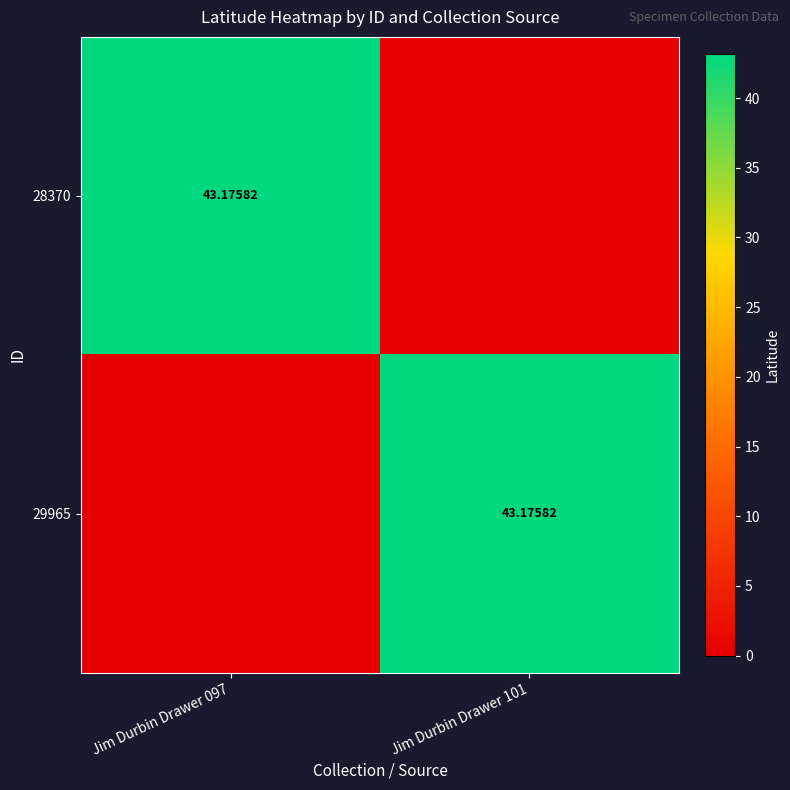

How many data points in 29965 are above 43?

1